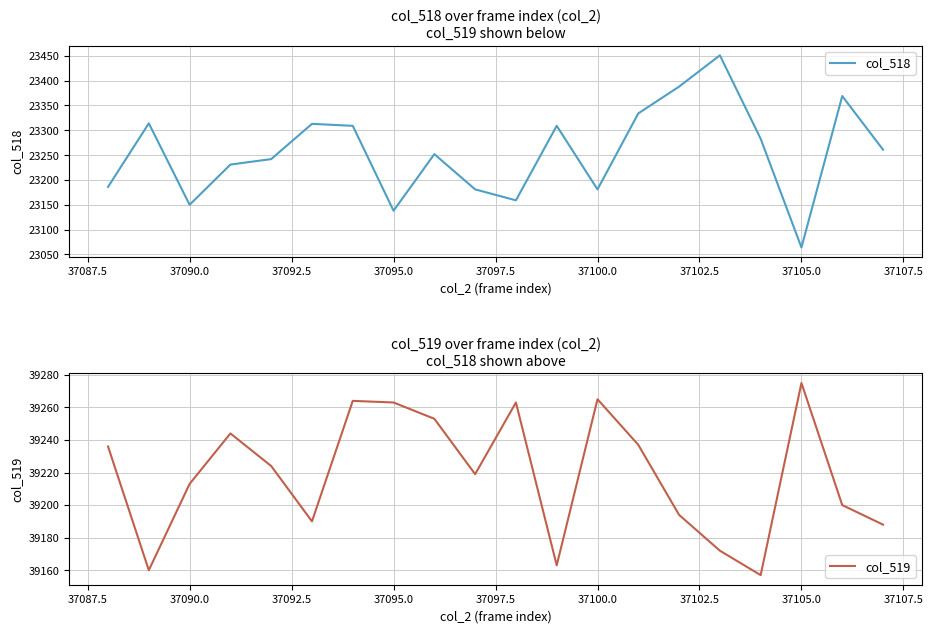

What is the maximum value for col_518?

23451